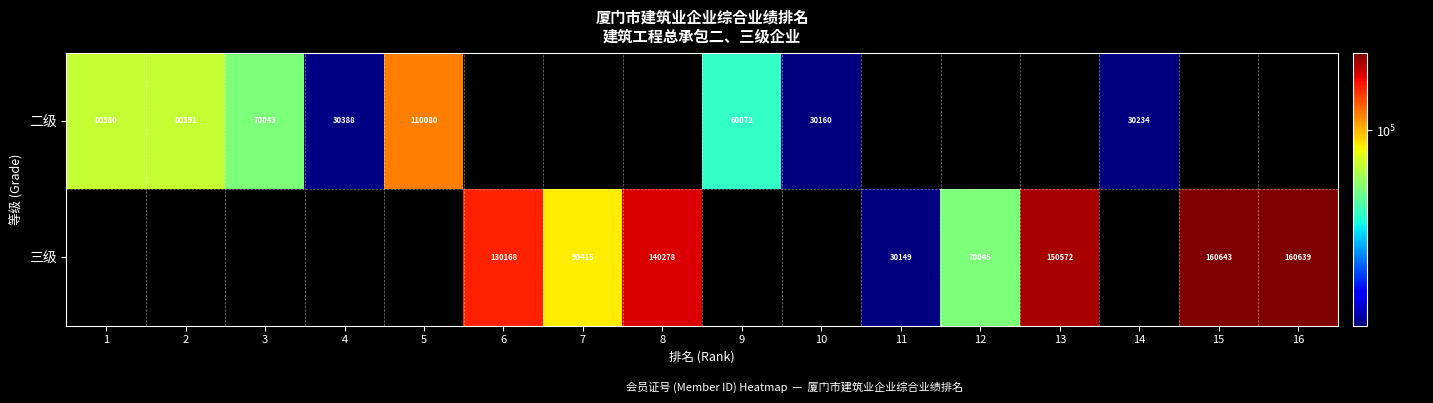

The value of 二级 at 3 is 70043. True or false?

True